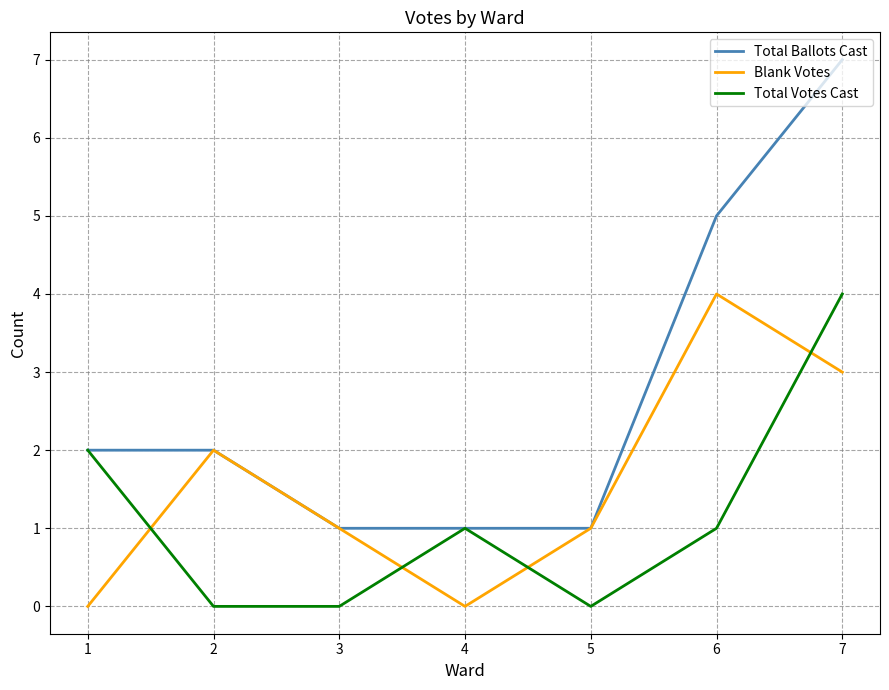

List the series in order of their overall mean, highest first.

Total Ballots Cast, Blank Votes, Total Votes Cast